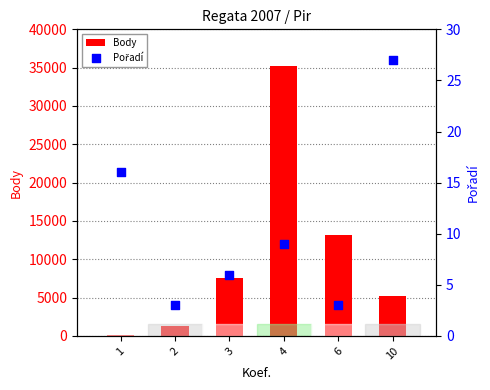

What is the total value across all series at 2?

1251